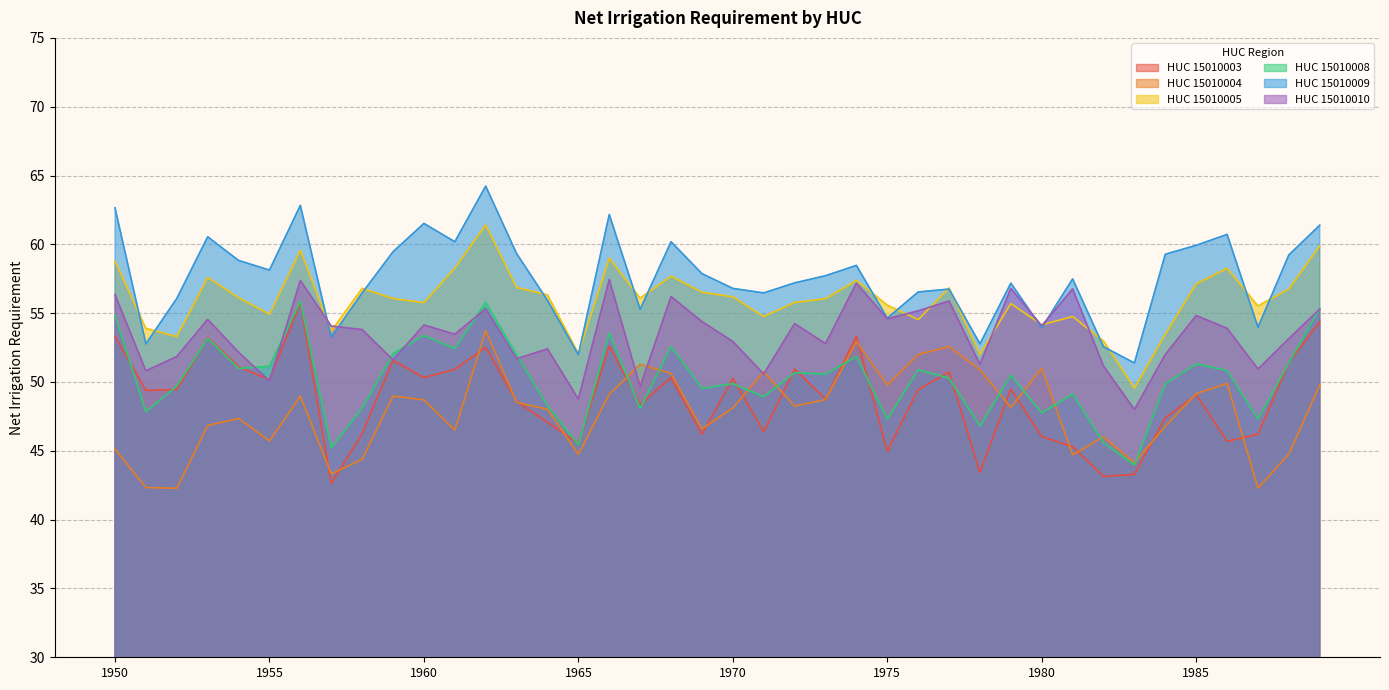

What is the average value of the HUC_15010010 series?

53.4